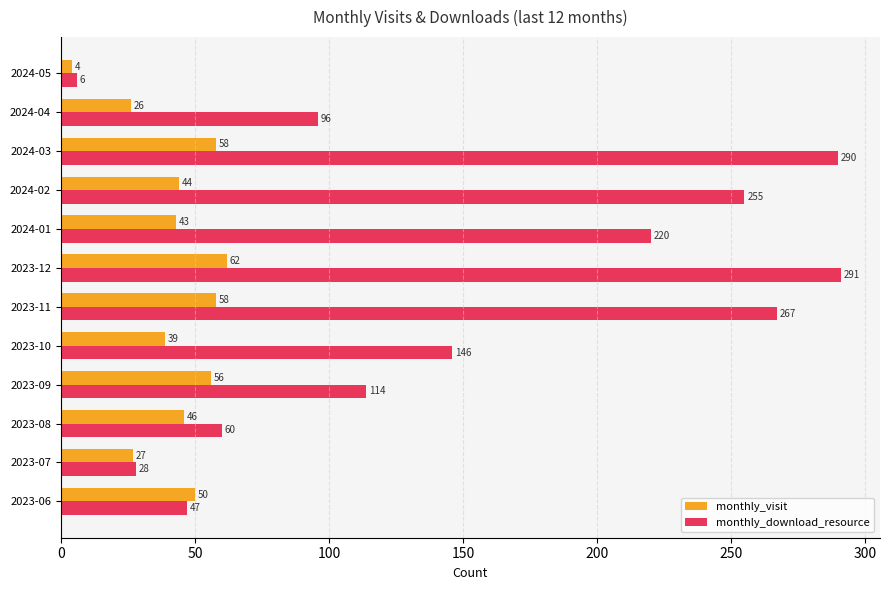

What is the approximate value of monthly_visit at 2024-02, to the nearest 5?

45